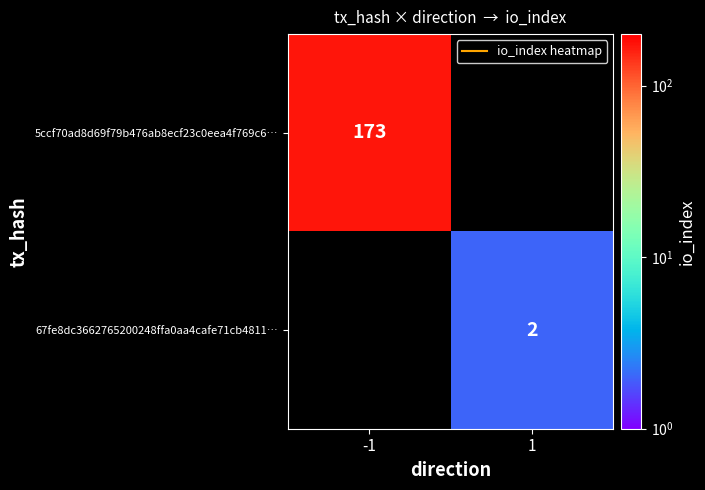

Which category has the highest value in the 67fe8dc3662765200248ffa0aa4cafe71cb4811… series?

-1